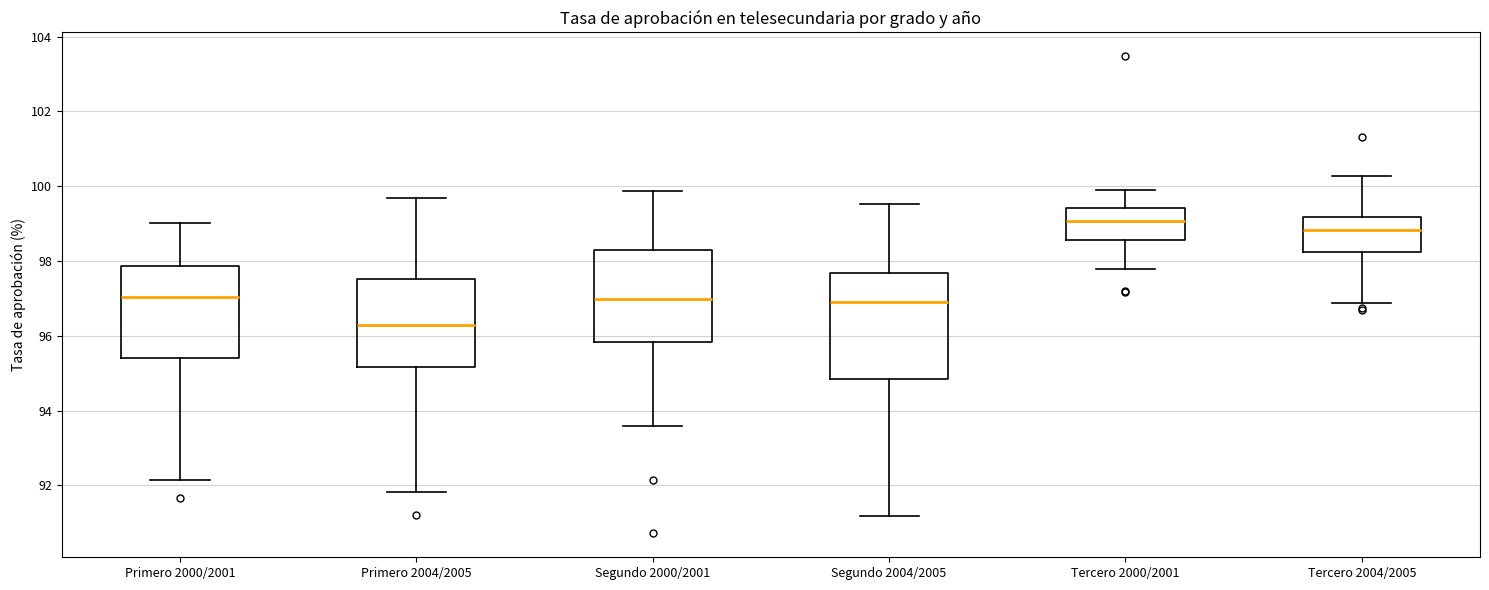

Reading left to right, transcribe this box plot: for each box, give where its median line is, the range the box spans, and where its two whiskers end, as read against the y-axis. The values are not printed on the chart, so give them approximately, as read against the axis.

Primero 2000/2001: median 97.0, box 95.4 to 97.8, whiskers 92.2 to 99.0
Primero 2004/2005: median 96.2, box 95.2 to 97.6, whiskers 91.8 to 99.6
Segundo 2000/2001: median 97.0, box 95.8 to 98.2, whiskers 93.6 to 99.8
Segundo 2004/2005: median 96.8, box 94.8 to 97.6, whiskers 91.2 to 99.6
Tercero 2000/2001: median 99.0, box 98.6 to 99.4, whiskers 97.8 to 99.8
Tercero 2004/2005: median 98.8, box 98.2 to 99.2, whiskers 96.8 to 100.2